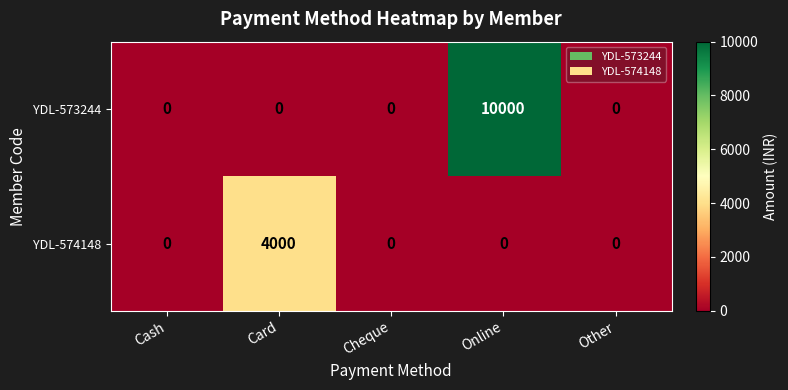

Count the number of data series in this chart.

2